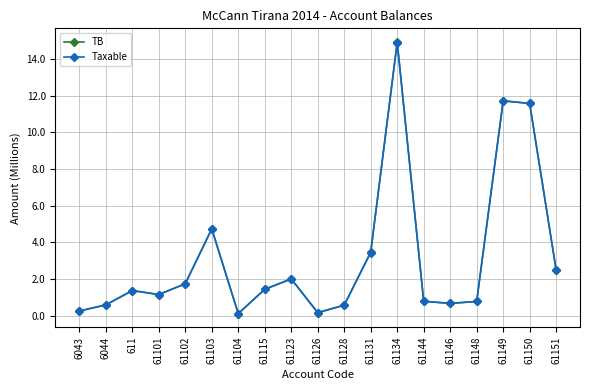

Which series has the largest range (max minus min)?

TB